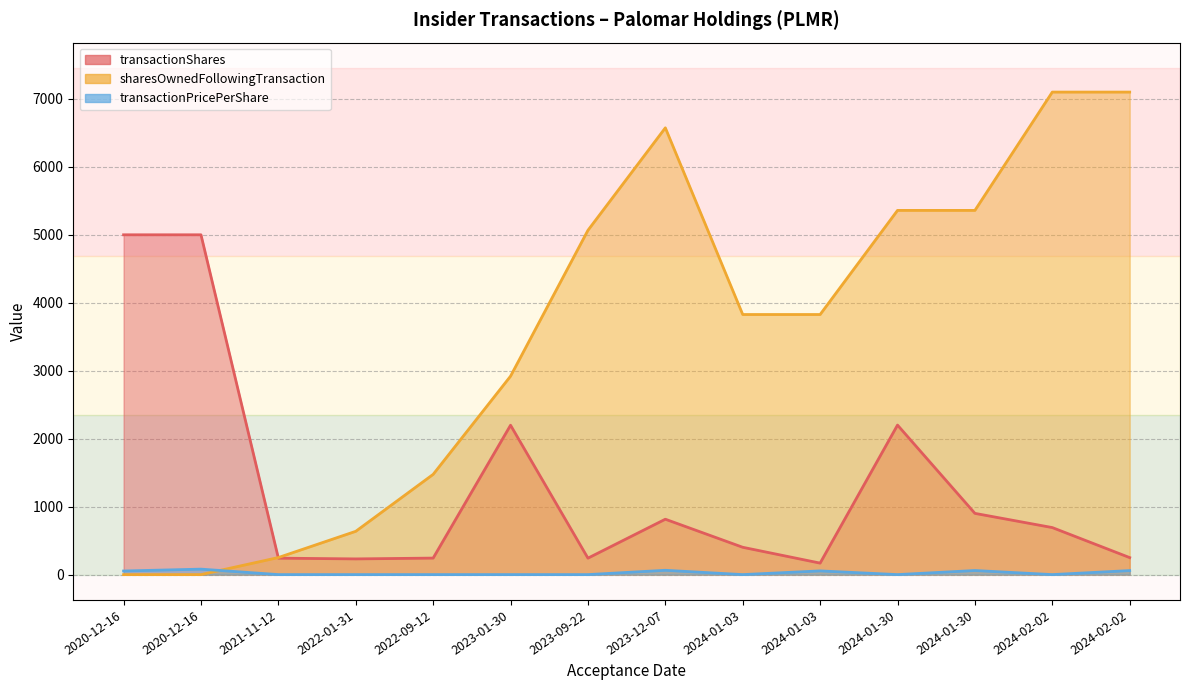

Is it true that transactionPricePerShare equals 36.4 at 2024-01-03?

False